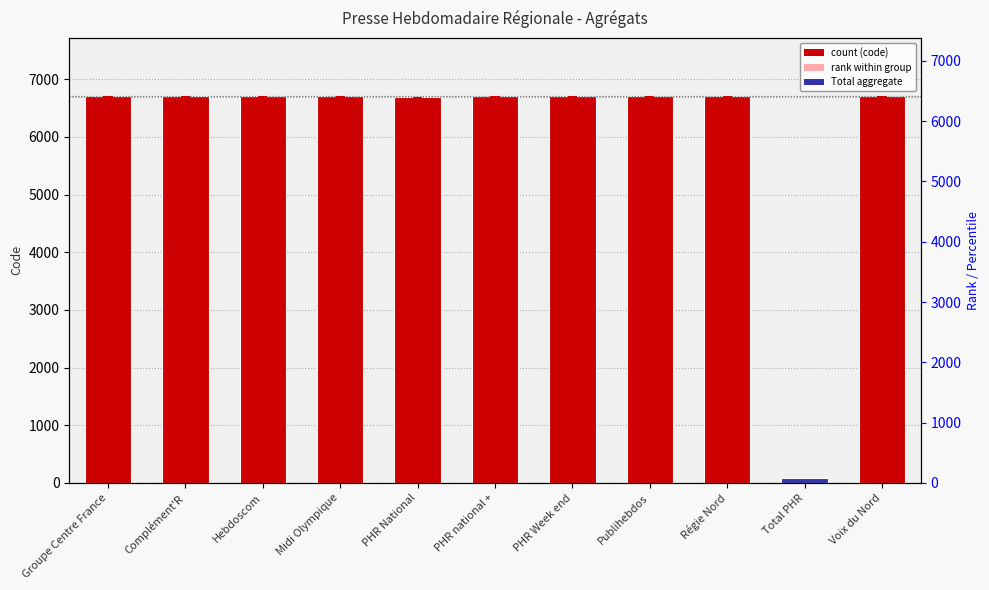

At which category does the chart reach its peak across all series?

Voix du Nord